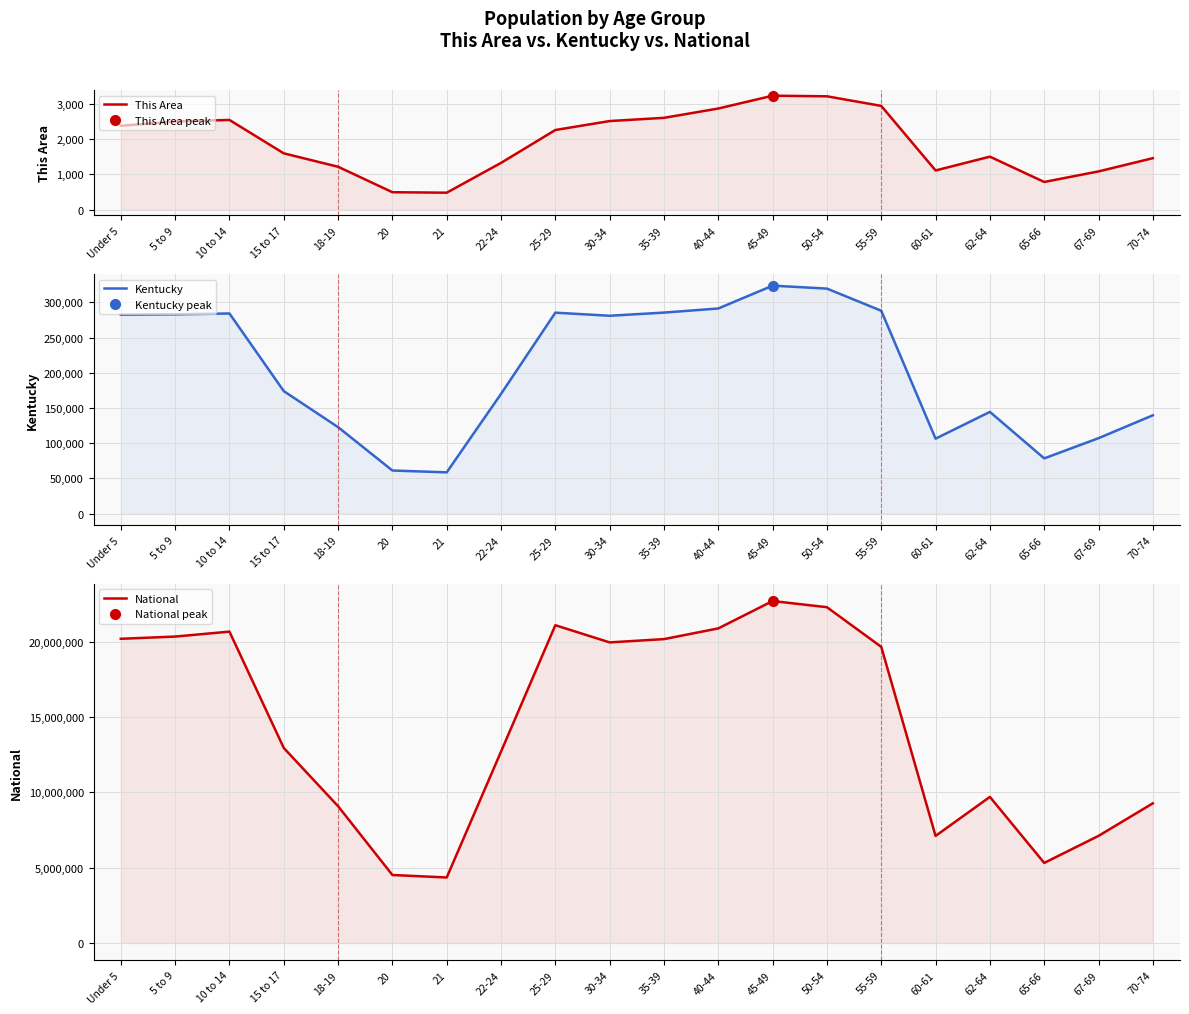

How many interior local peaks does the This Area series have?

3